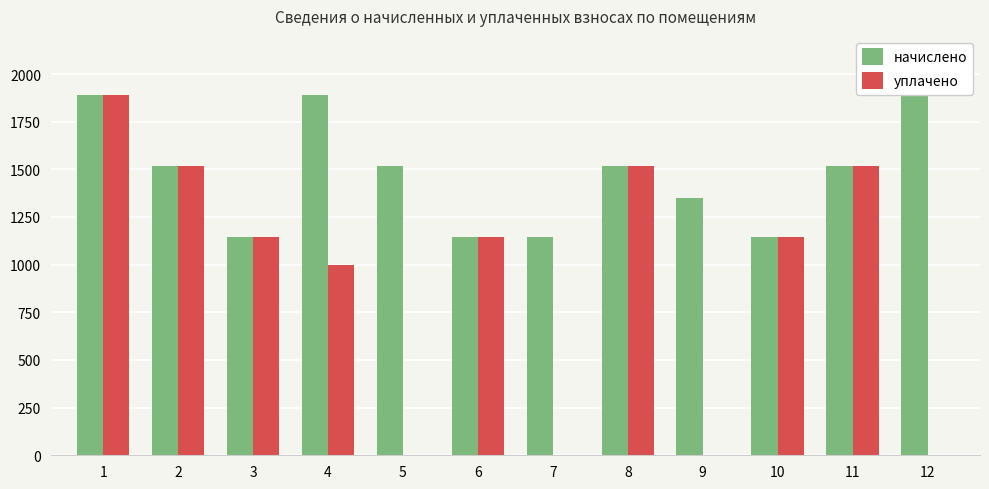

Is it true that уплачено equals 1518.7 at 8?

True